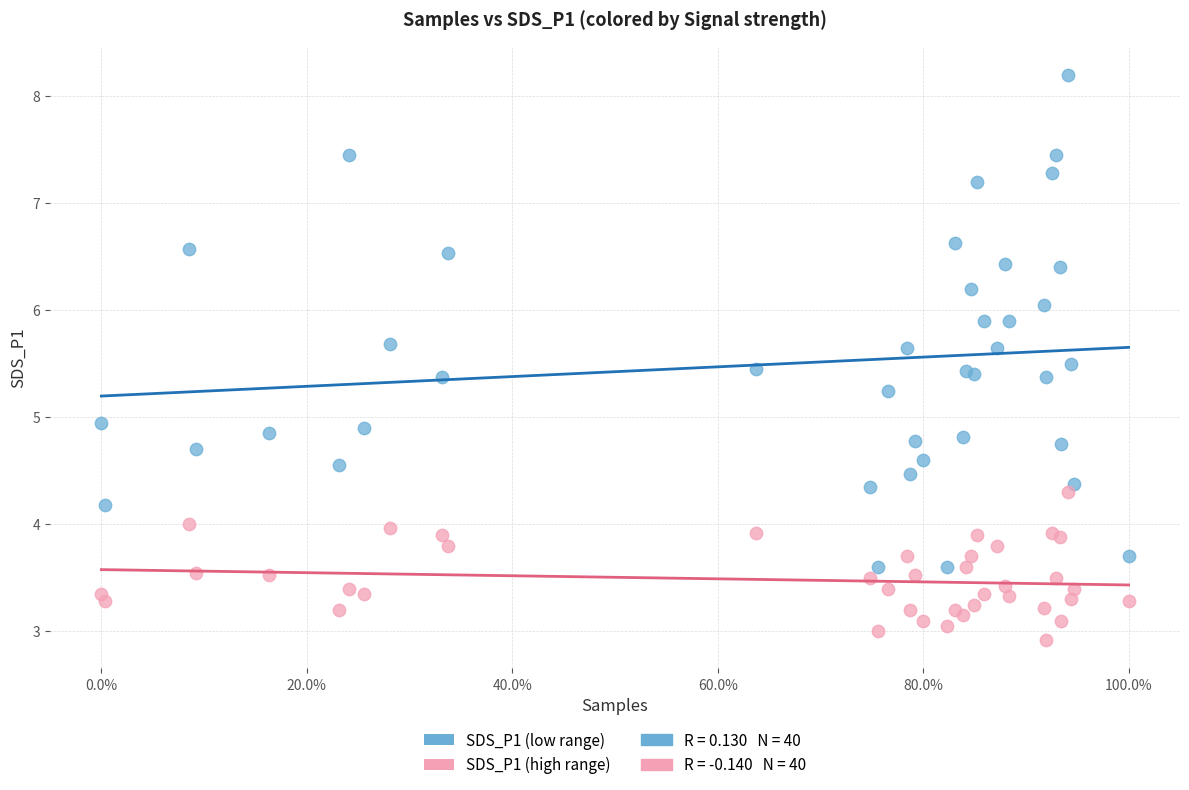

Which series has the largest Y range (max minus min)?

SDS_P1 (low range)